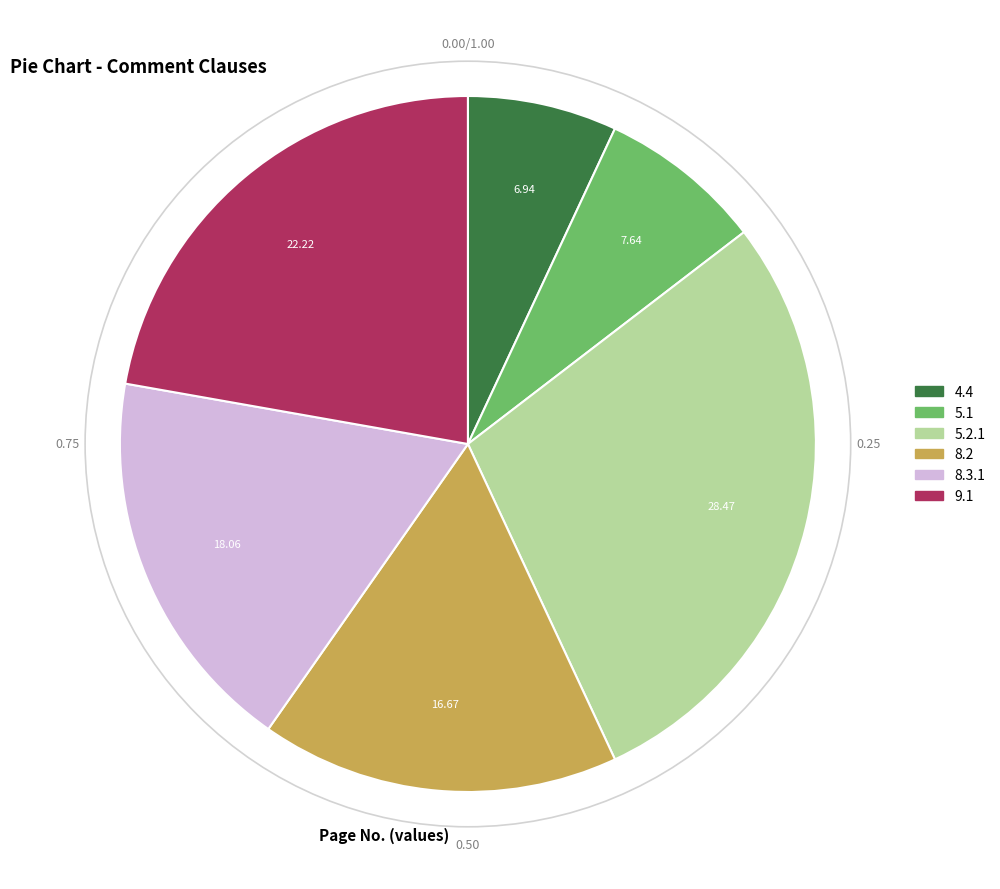

Which has a higher value, 4.4 or 8.3.1?

8.3.1